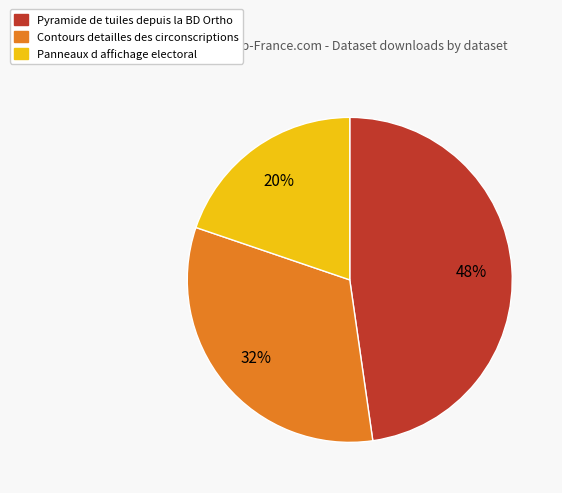

How many segments does this pie chart have?

3